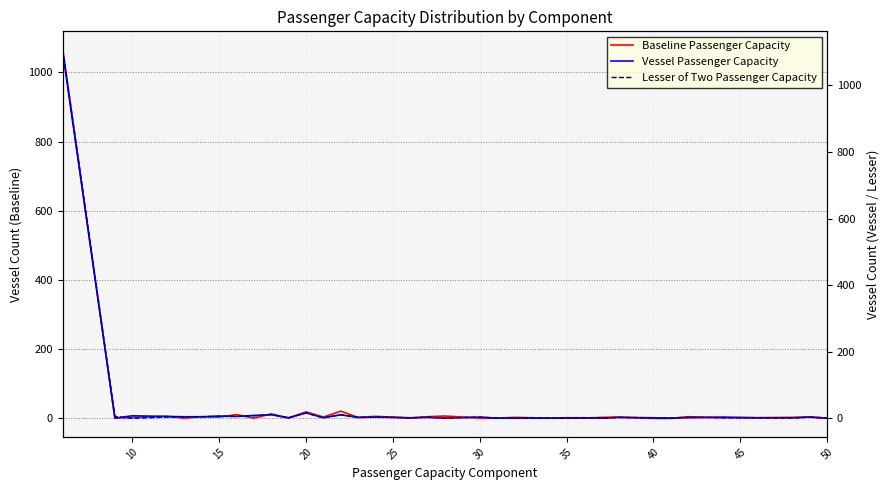

Does the chart display data point markers on the line(s)?

No